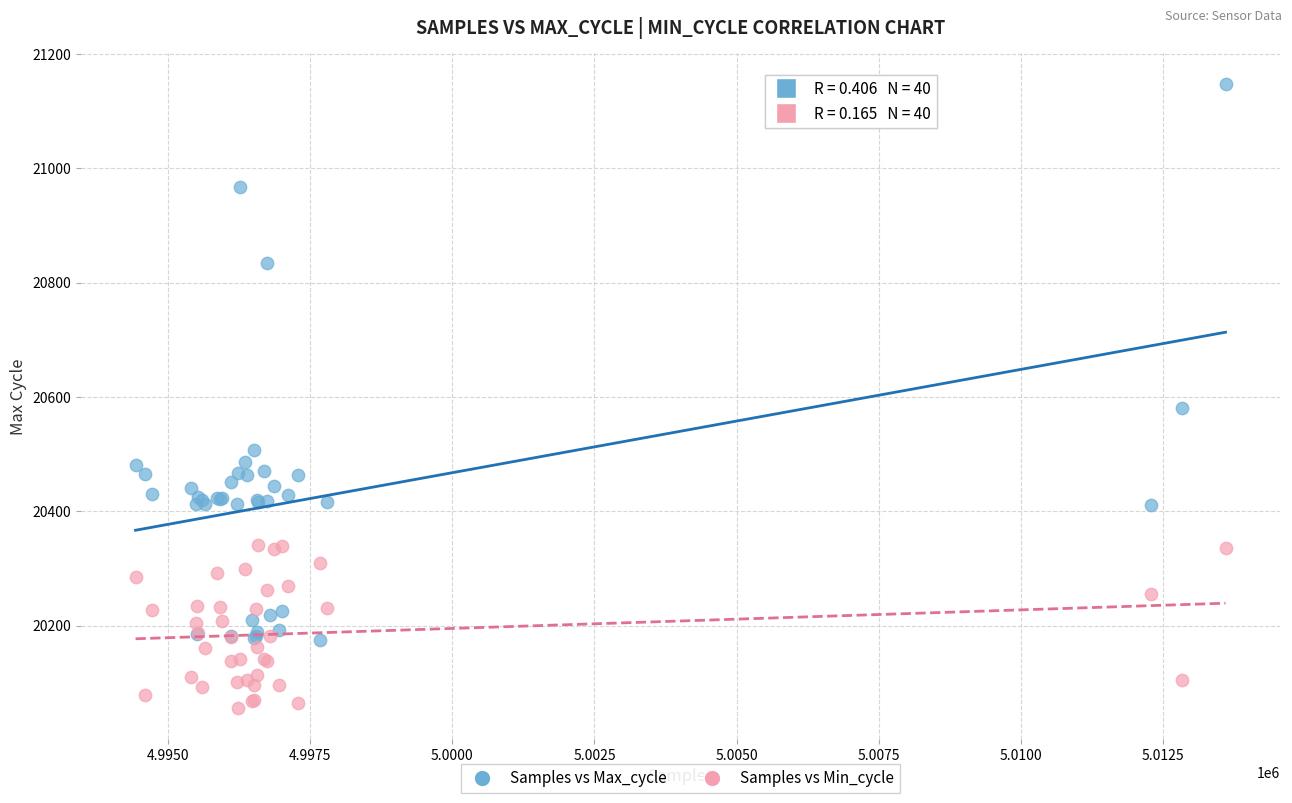

In the Samples vs Max_cycle series, what Y value is closest to 20660?

20580.0